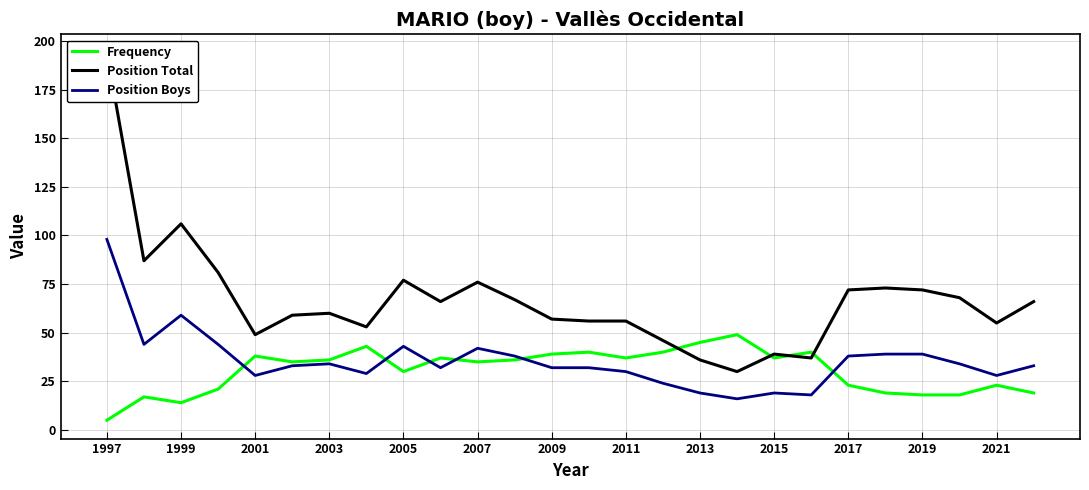

How many interior local valleys does the Position Boys series have?

7